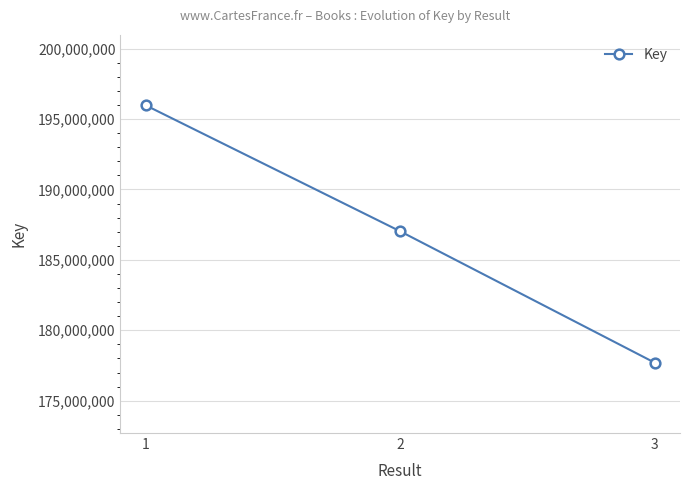

Does the chart display data point markers on the line(s)?

Yes